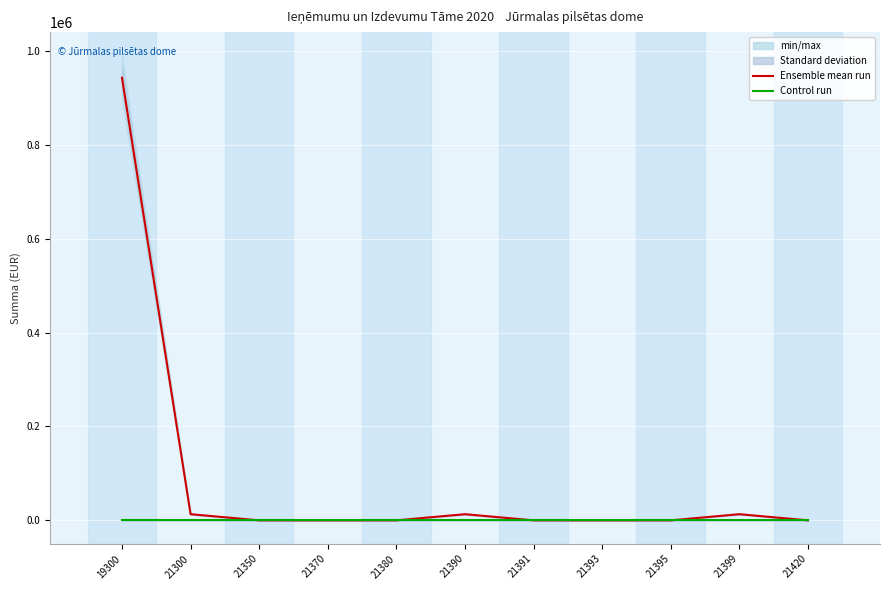

Which has a higher value, 21391 or 21395?

21391